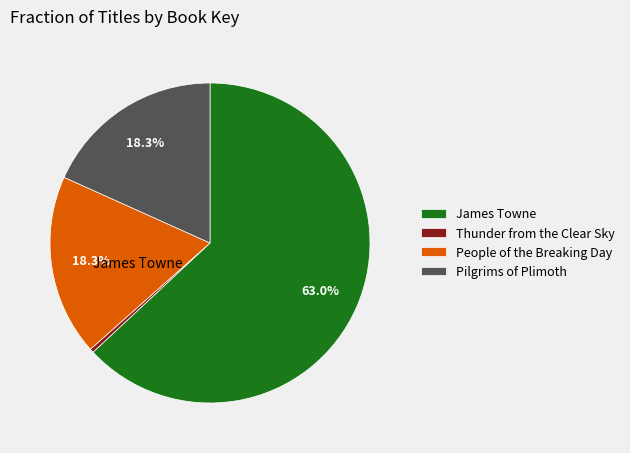

Is there a majority slice in this chart?

Yes